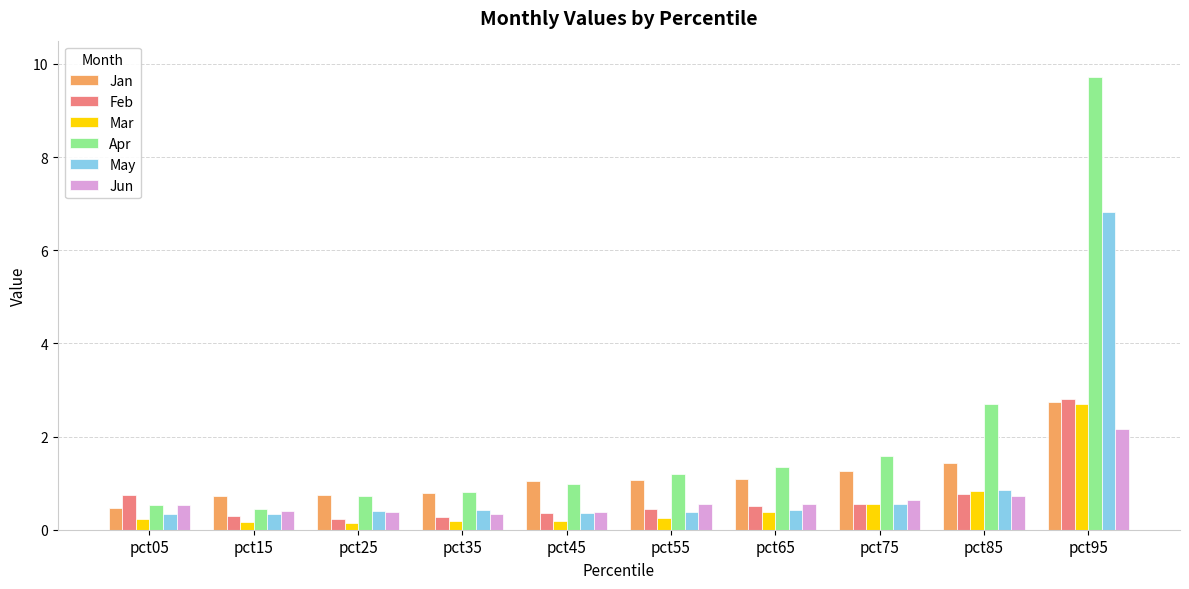

Which series has the widest spread of values?

Apr